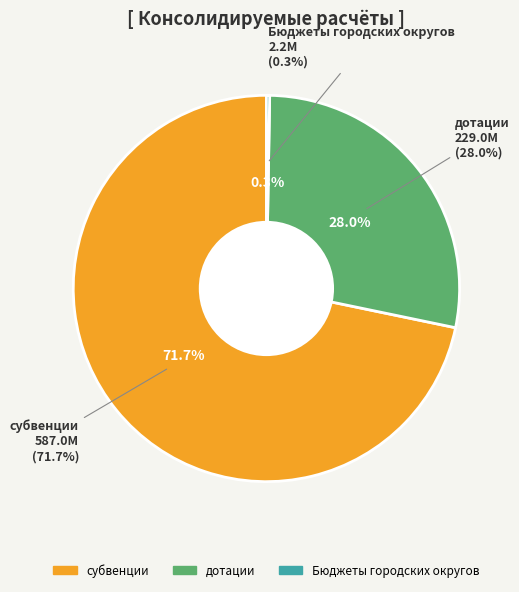

True or false: дотации accounts for 40% of the total.

False